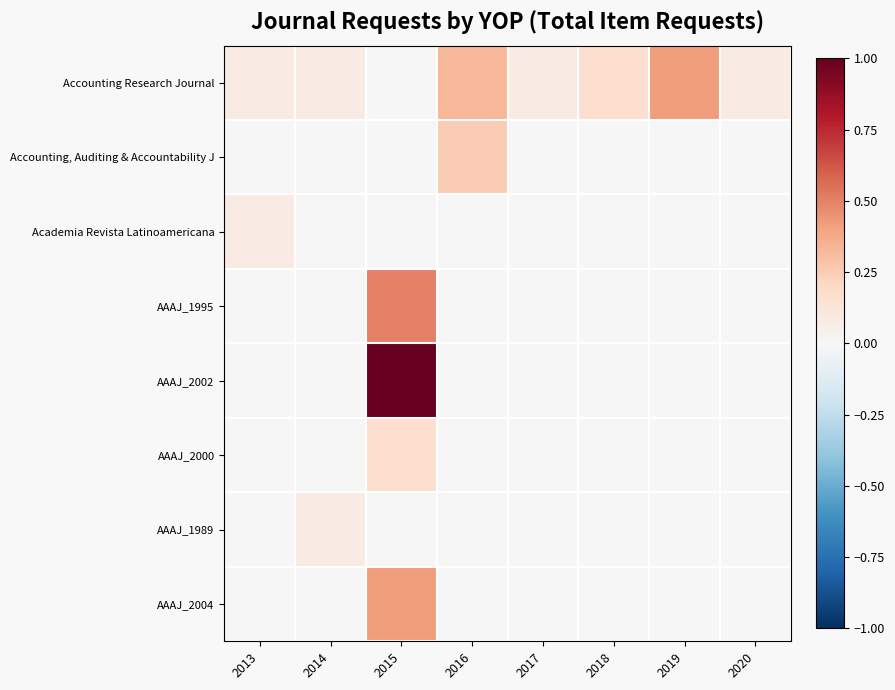

Which has a higher value, 2020 or 2014?

2020